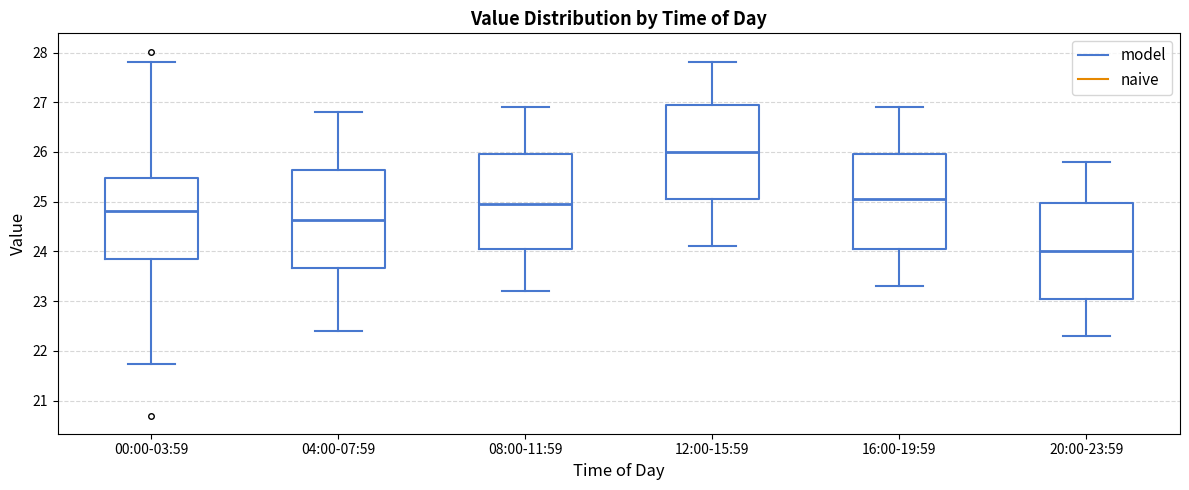

Reading left to right, read every box against the y-axis: the position of its median line, the range the box covers, and the ends of its whiskers. The values are not printed on the chart, so give them approximately, as read against the axis.

00:00-03:59: median 24.8, box 23.9 to 25.5, whiskers 21.7 to 27.8
04:00-07:59: median 24.6, box 23.7 to 25.6, whiskers 22.4 to 26.8
08:00-11:59: median 25.0, box 24.1 to 26.0, whiskers 23.2 to 26.9
12:00-15:59: median 26.0, box 25.1 to 27.0, whiskers 24.1 to 27.8
16:00-19:59: median 25.1, box 24.1 to 26.0, whiskers 23.3 to 26.9
20:00-23:59: median 24.0, box 23.1 to 25.0, whiskers 22.3 to 25.8